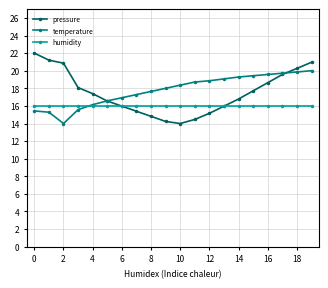

What is the difference between the second highest and second lowest values in the pressure series?

7.0